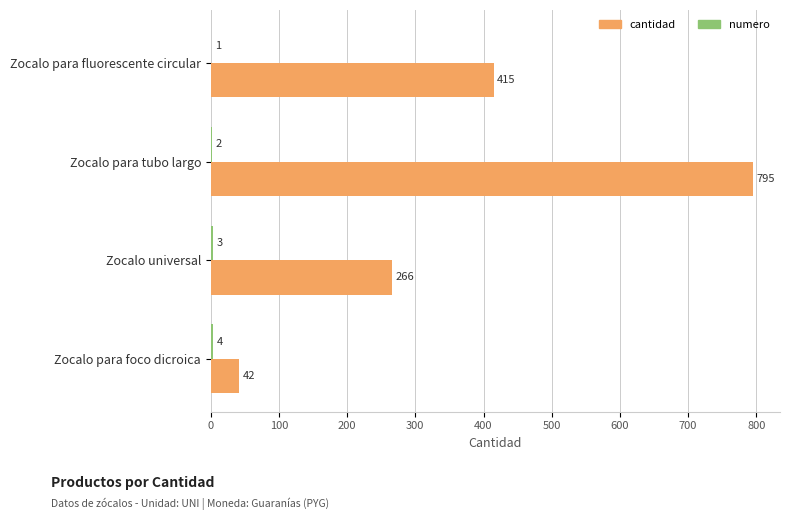

What is the maximum value for cantidad?

795